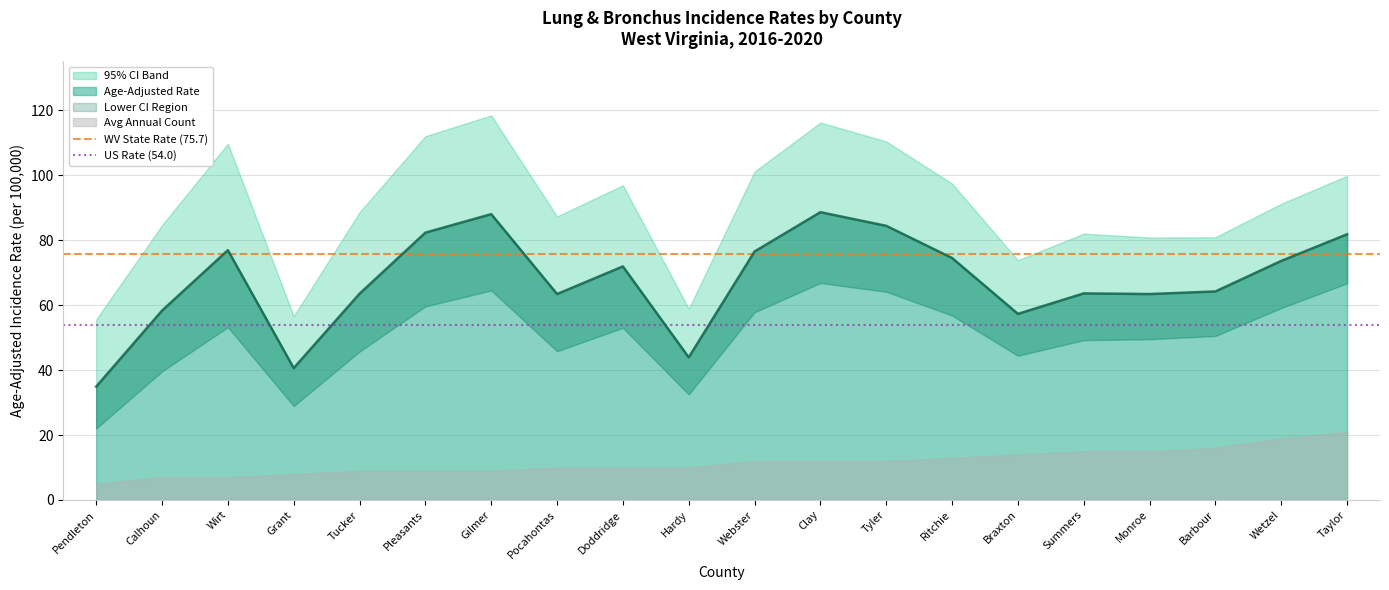

What is the lowest value of the US Rate (54.0) series?

54.0